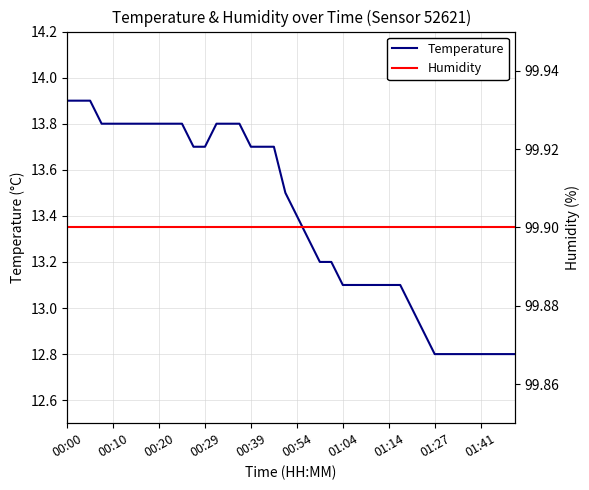

True or false: Temperature has a value of 13.1 at 01:14.

True